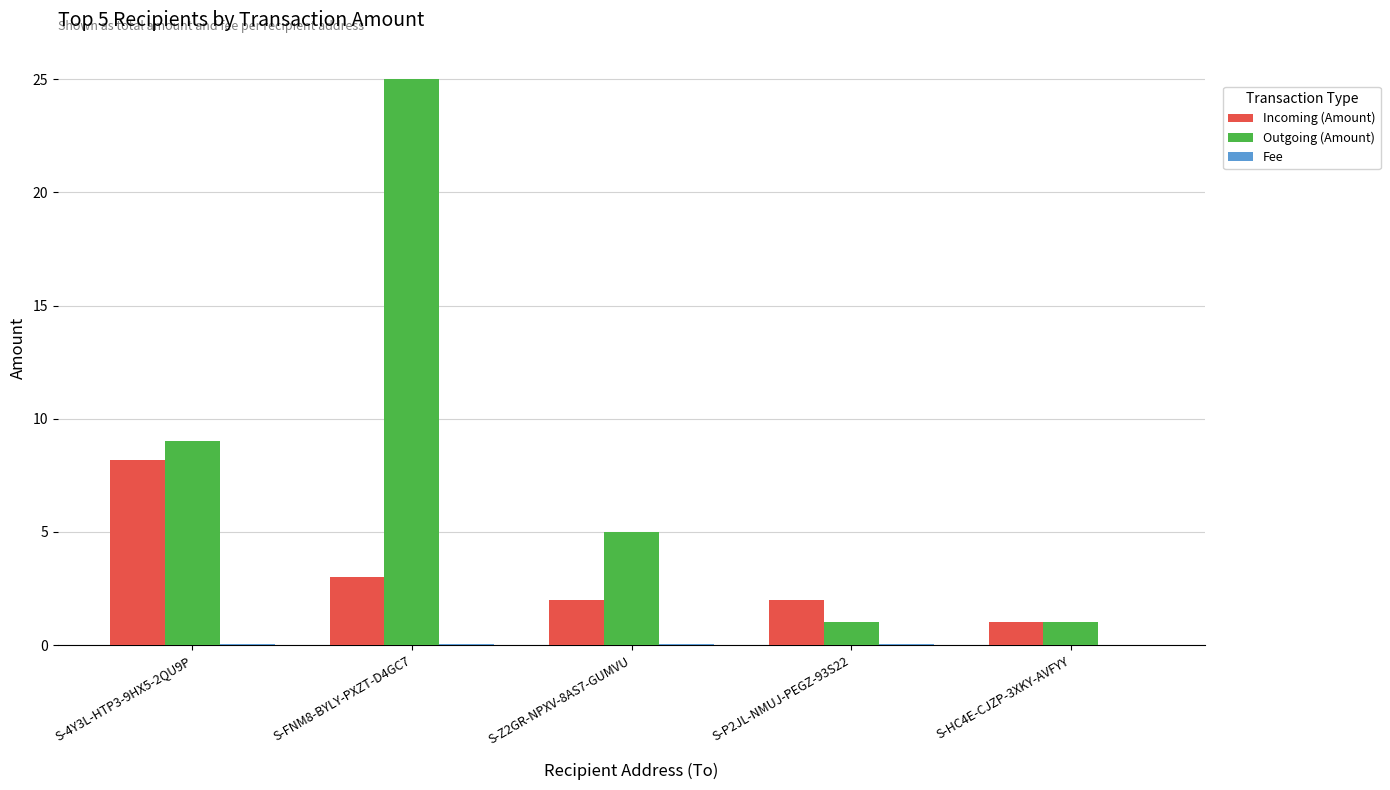

What is the approximate value of Incoming (Amount) at S-HC4E-CJZP-3XKY-AVFYY?

1.0